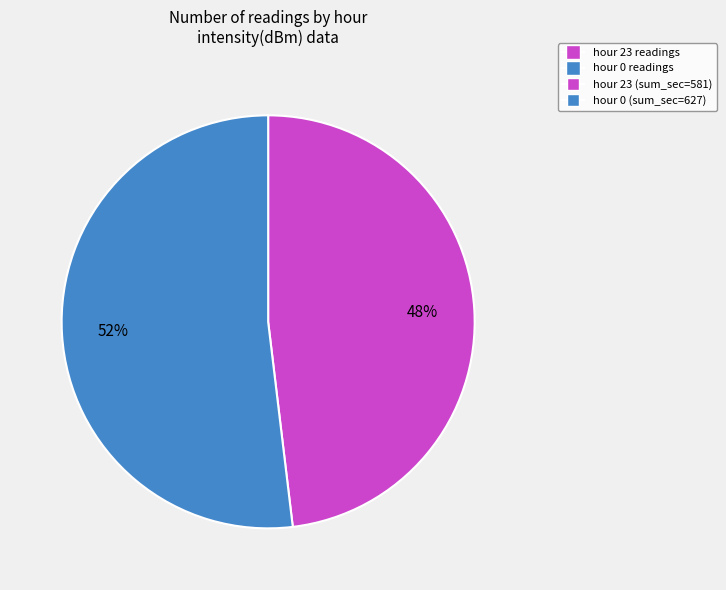

To the nearest percent, what is the average slice percentage?

50%